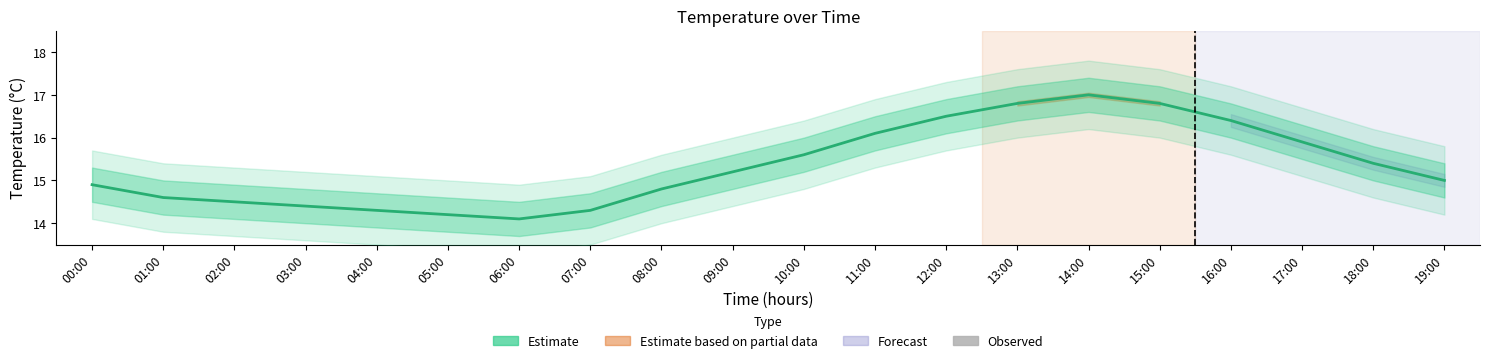

The value of Estimate at 06:00 is 14.1. True or false?

True